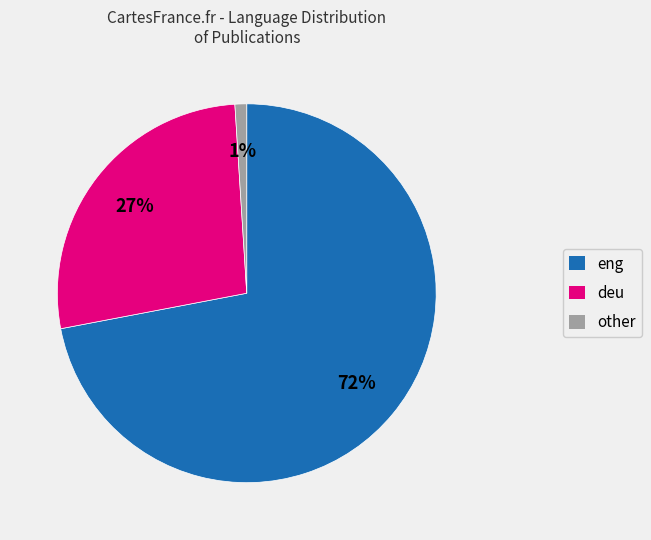

Is deu the majority of the pie?

No